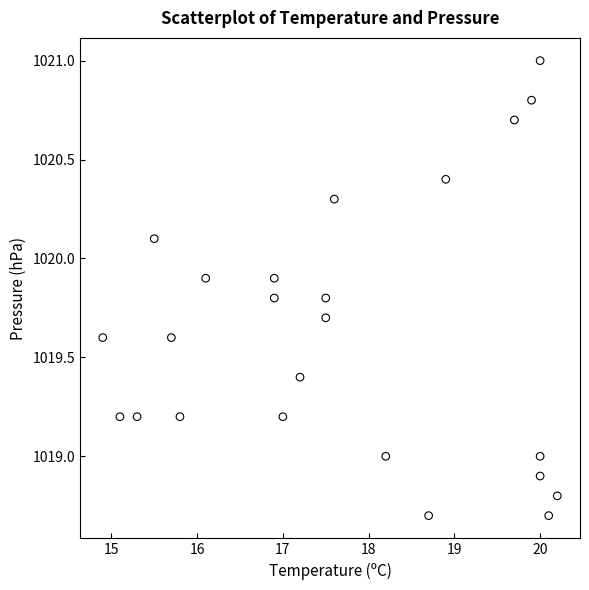

What is the range of X values (max minus min)?

5.3